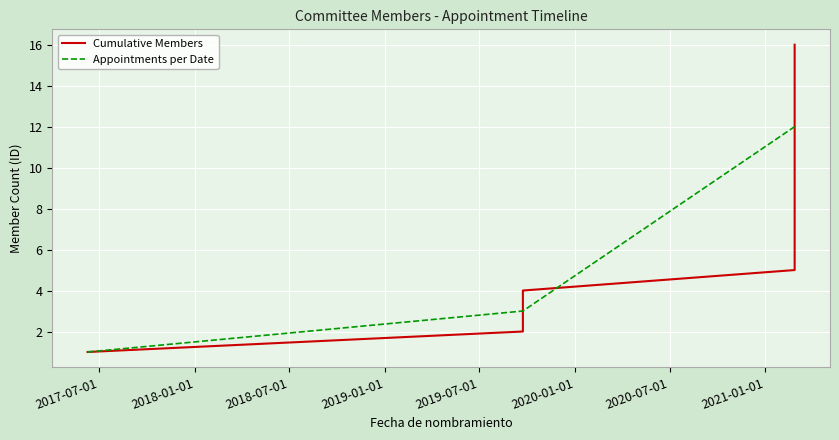

Which label corresponds to the smallest value in the chart?

2017-06-09